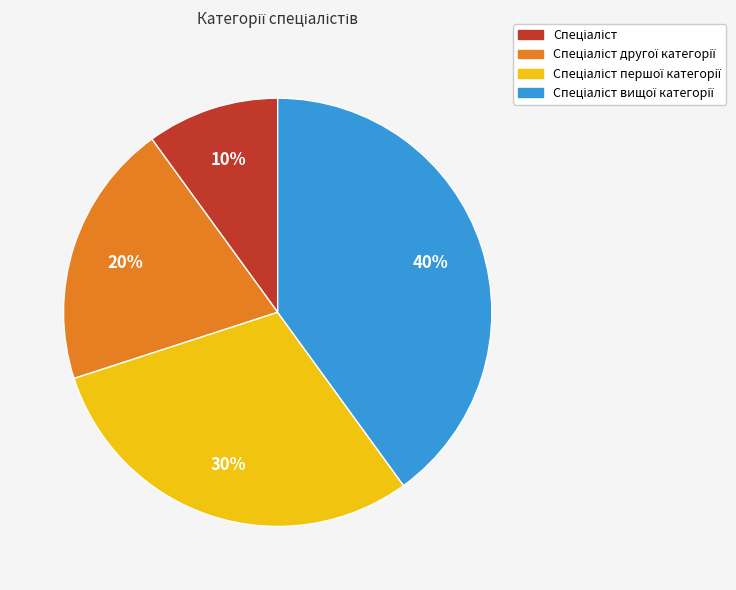

Is there any slice that represents more than half of the pie?

No